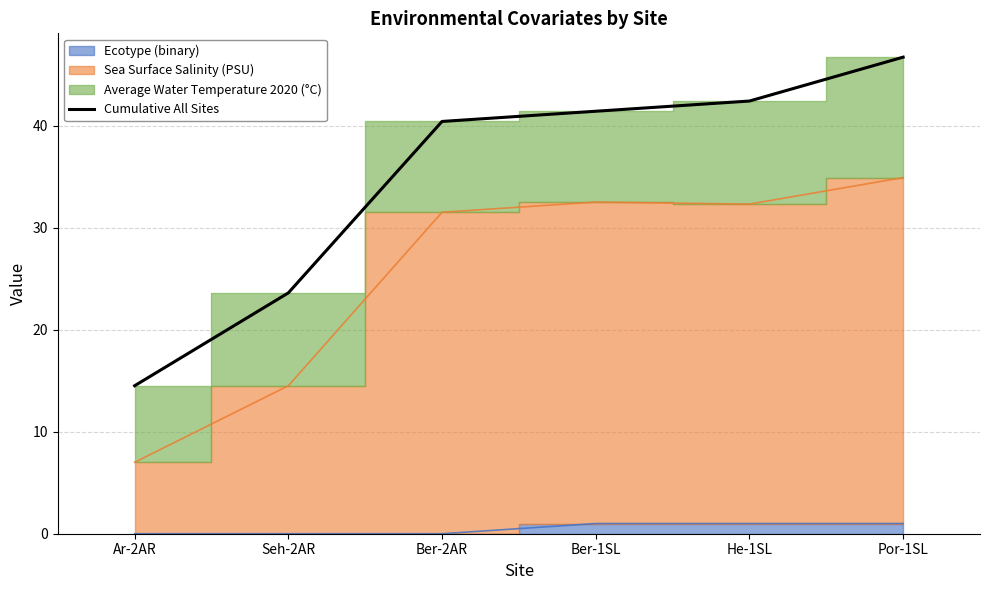

Reading right to left, what are all the values shown in this chart?

46.7	42.4	41.4	40.4	23.6	14.5